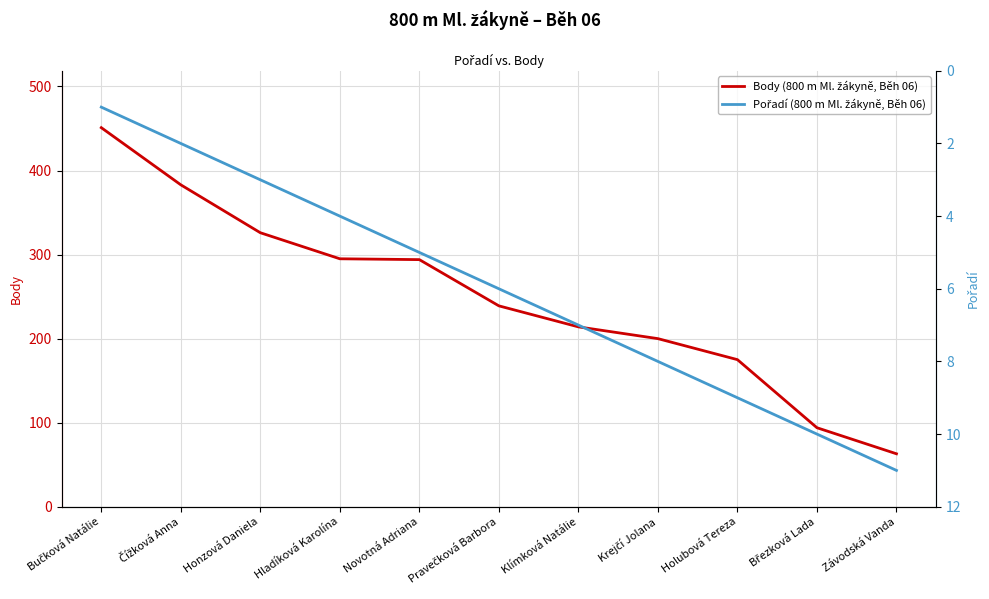

What is the sum of all Pořadí (800 m Ml. žákyně, Běh 06) values?

66